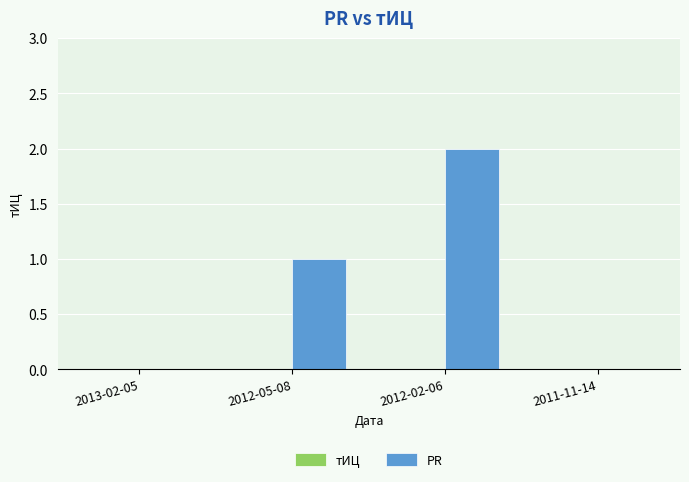

Reading right to left, transcribe all the data shown in this chart.

2011-11-14=0	2012-02-06=2	2012-05-08=1	2013-02-05=0